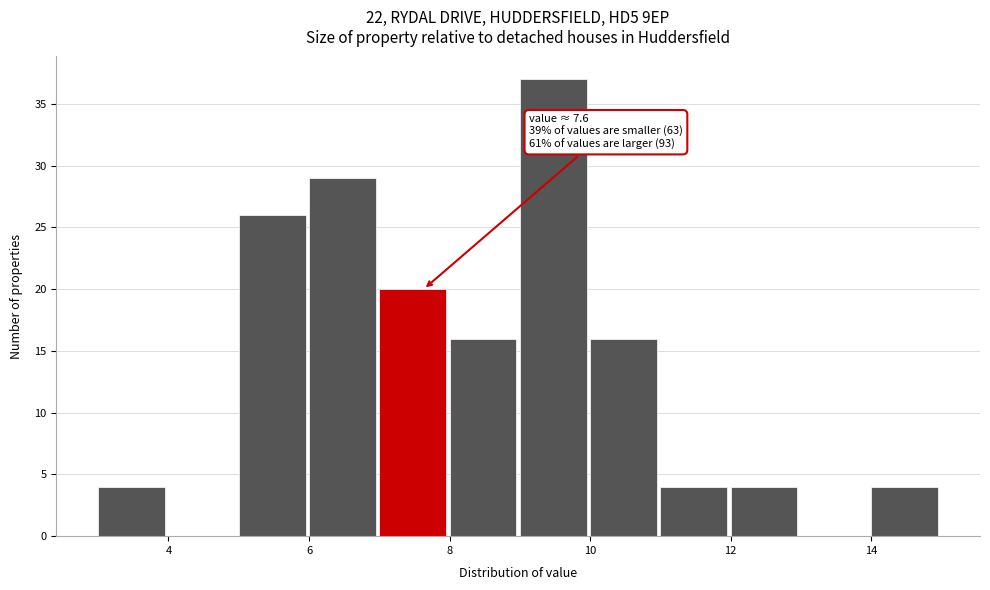

Which range on the x-axis has the tallest bar?

9 to 10